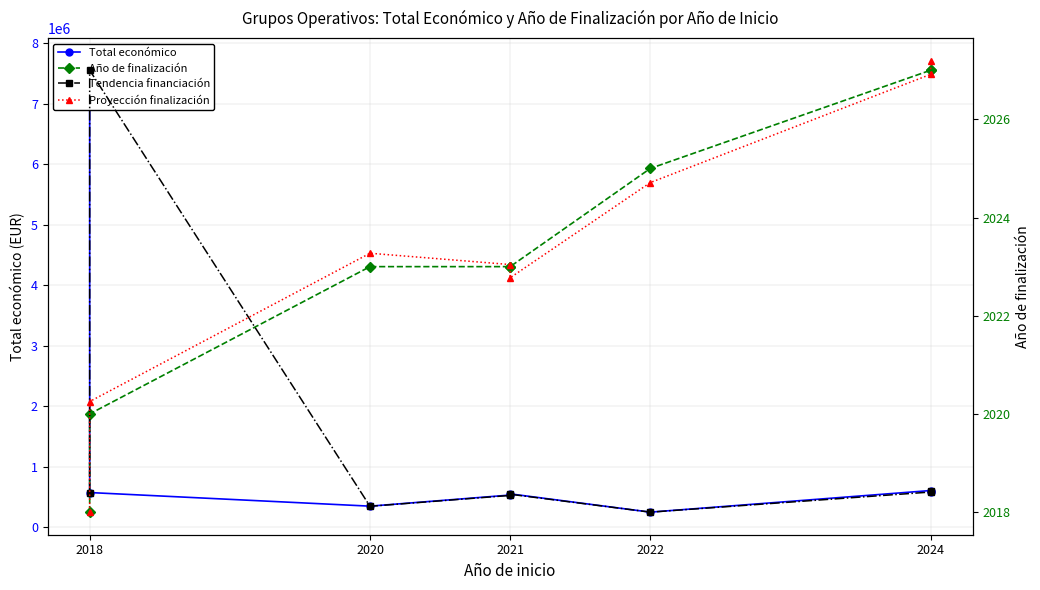

What are all the series names shown in the legend?

Total económico, Año de finalización, Tendencia financiación, Proyección finalización